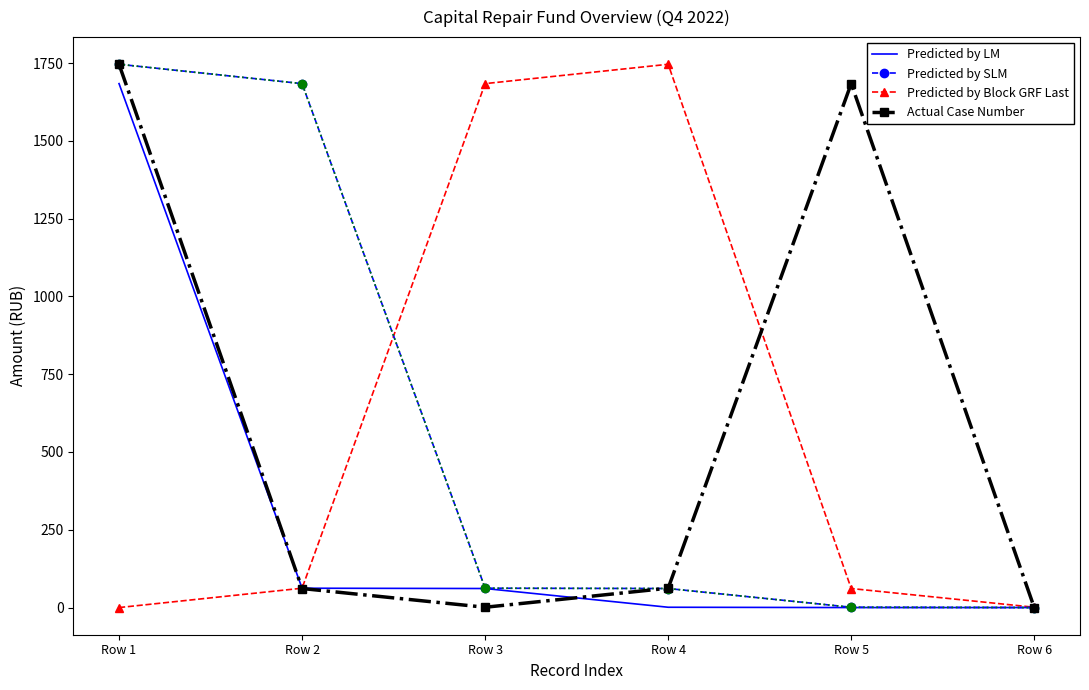

What is the difference between the highest and lowest values at Row 2?

1622.6